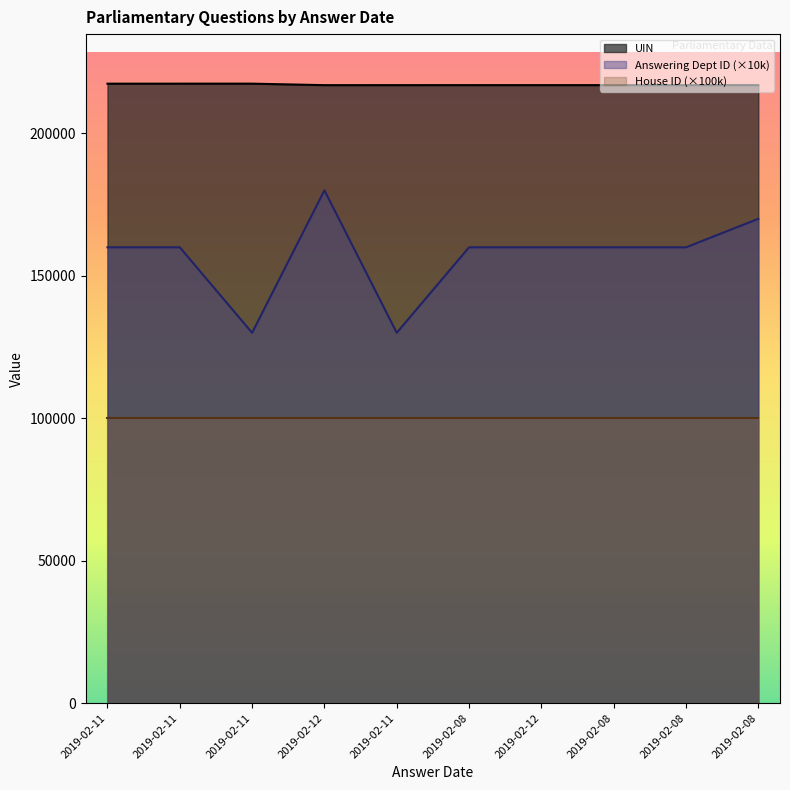

True or false: UIN has a value of 65535 at 2019-02-12.

False